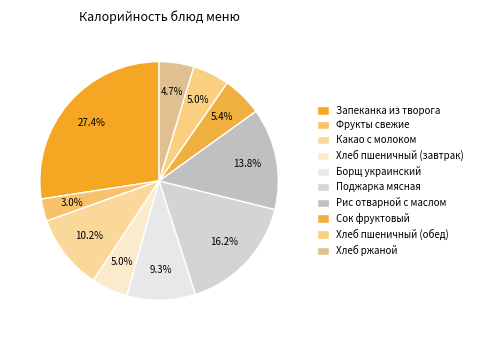

How many slices are in this pie chart?

10